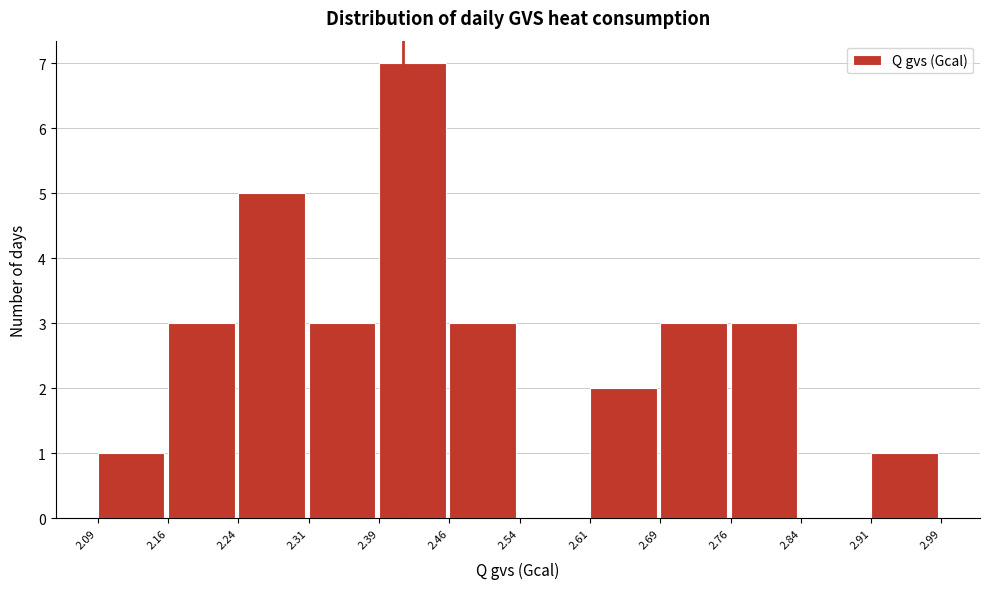

Reading left to right, list every bar in this chart as the range it spans on the x-axis followed by its height. The values are not printed on the chart, so give them approximately, as read against the axis.

2.09 to 2.16: 1
2.16 to 2.24: 3
2.24 to 2.31: 5
2.31 to 2.39: 3
2.39 to 2.46: 7
2.46 to 2.54: 3
2.54 to 2.61: 0
2.61 to 2.69: 2
2.69 to 2.76: 3
2.76 to 2.84: 3
2.84 to 2.91: 0
2.91 to 2.99: 1